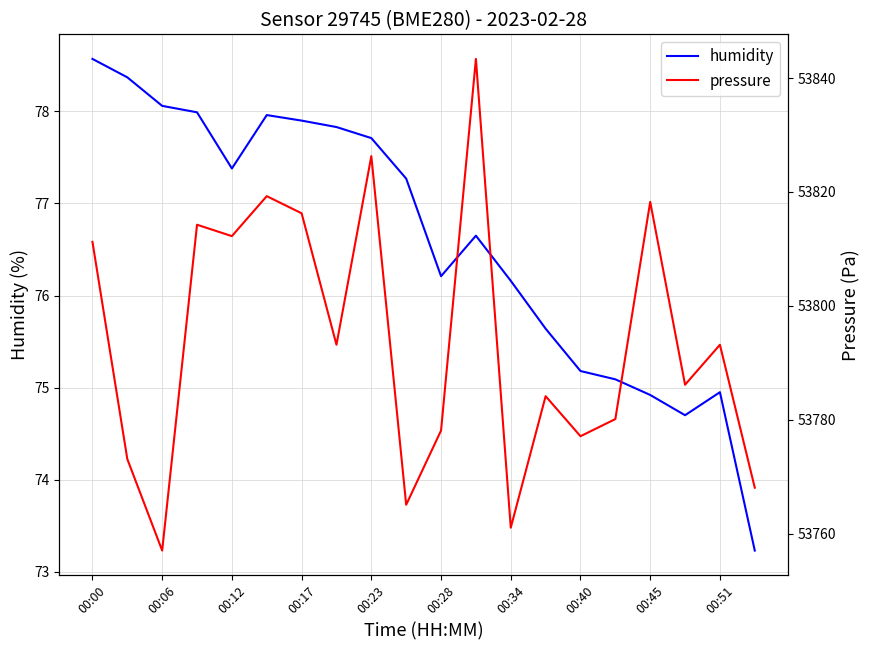

Where does the humidity series first go above 77?

00:00